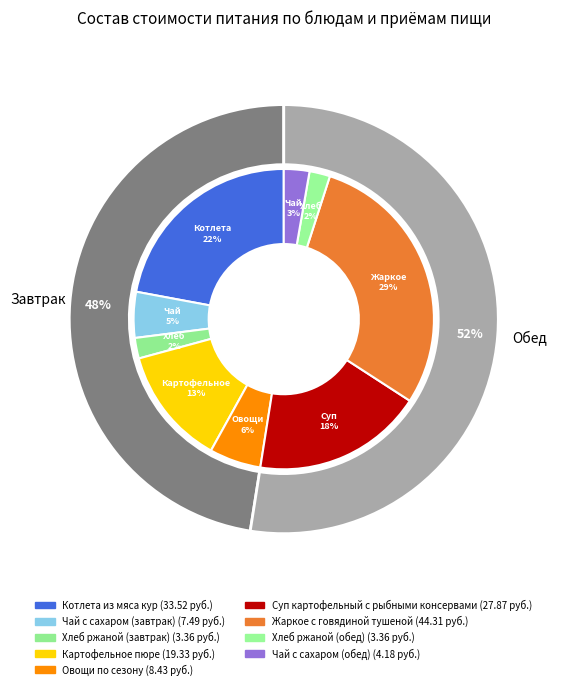

How many slices are in this pie chart?

9